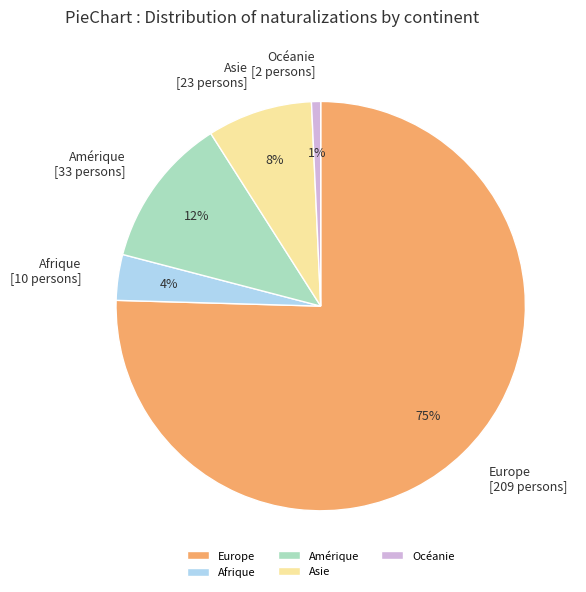

Do Amérique and Afrique together represent more than half of the pie?

No